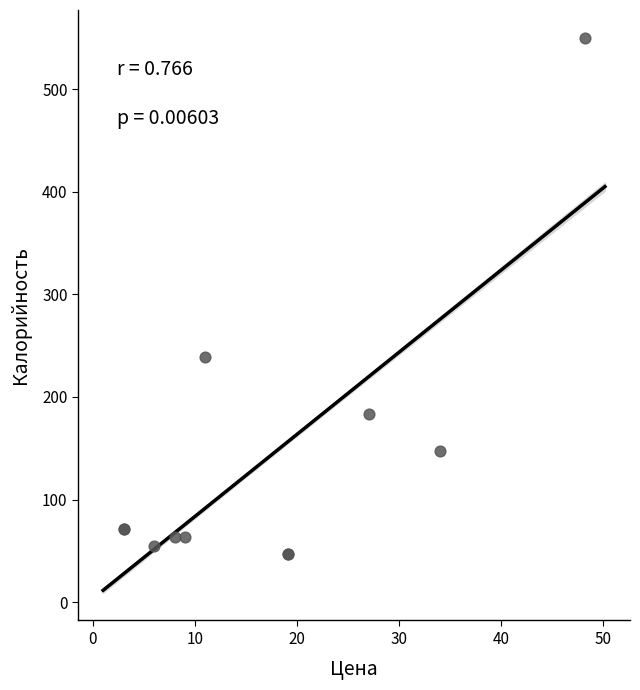

What Y value in the scatter plot is closest to 298?

239.0